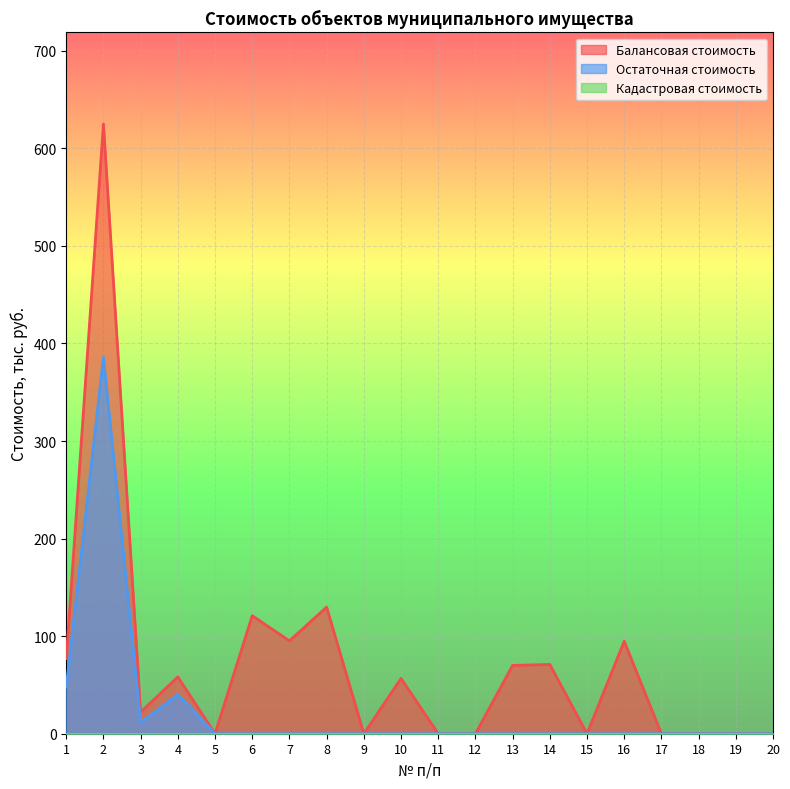

How many lines are shown in the chart?

3